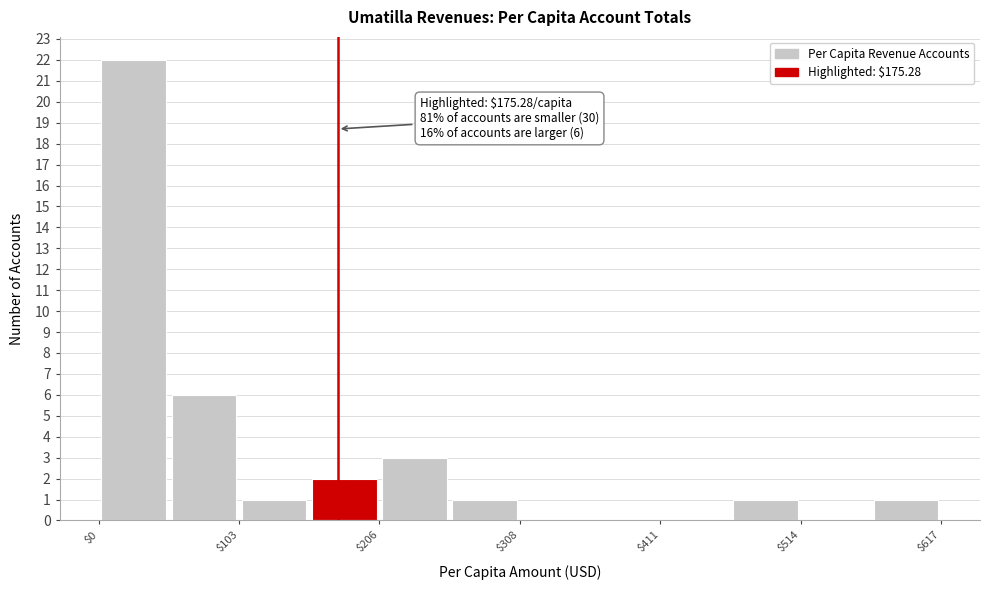

Around what value on the x-axis is the tallest bar? Give the approximate position of its centre, as read against the axis.

20